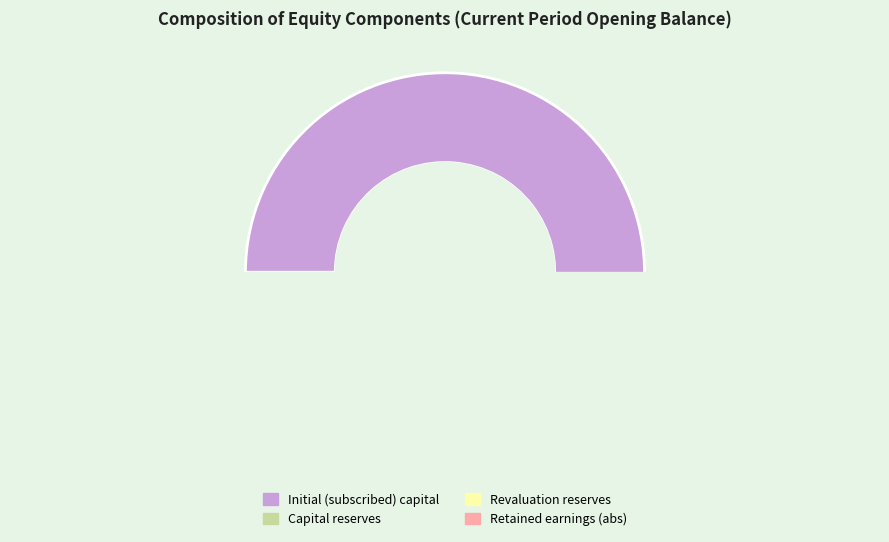

The Capital reserves slice represents 1% of the pie. True or false?

False